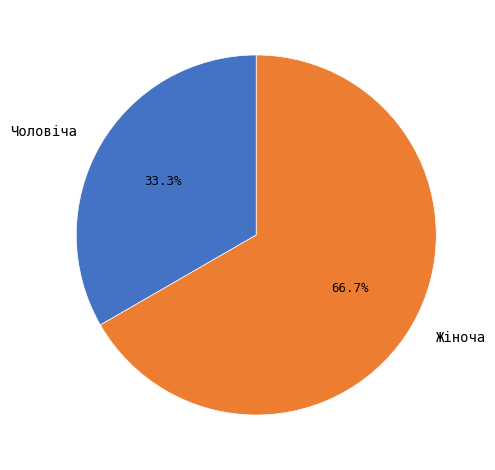

What percentage is the Жіноча slice, to the nearest percent?

67%